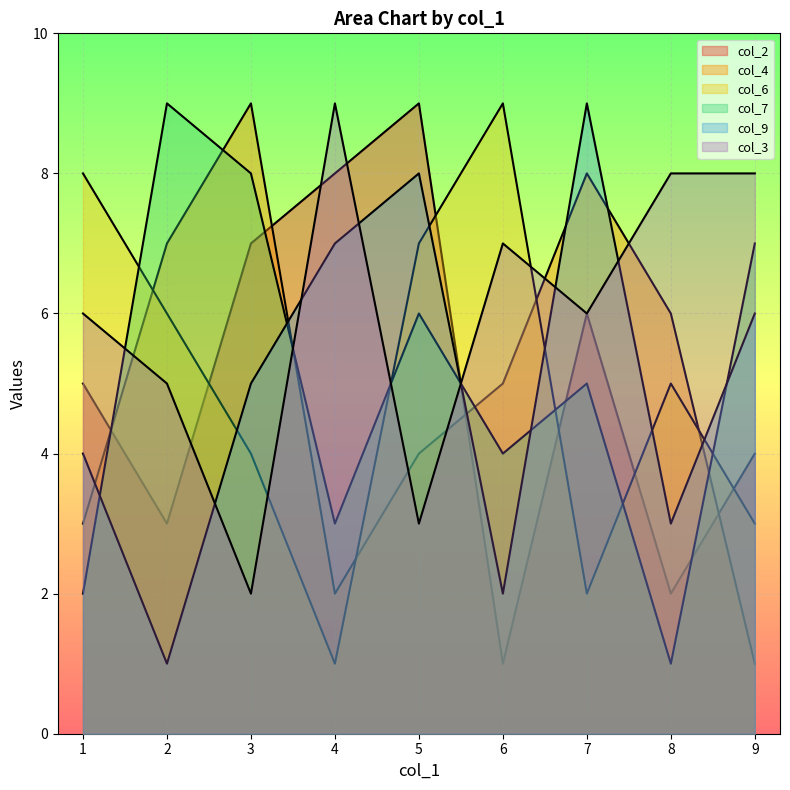

Which series has the largest range (max minus min)?

col_2